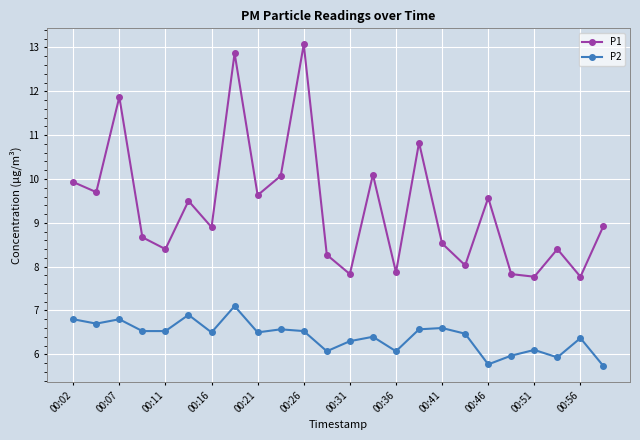

Does the chart display data point markers on the line(s)?

Yes